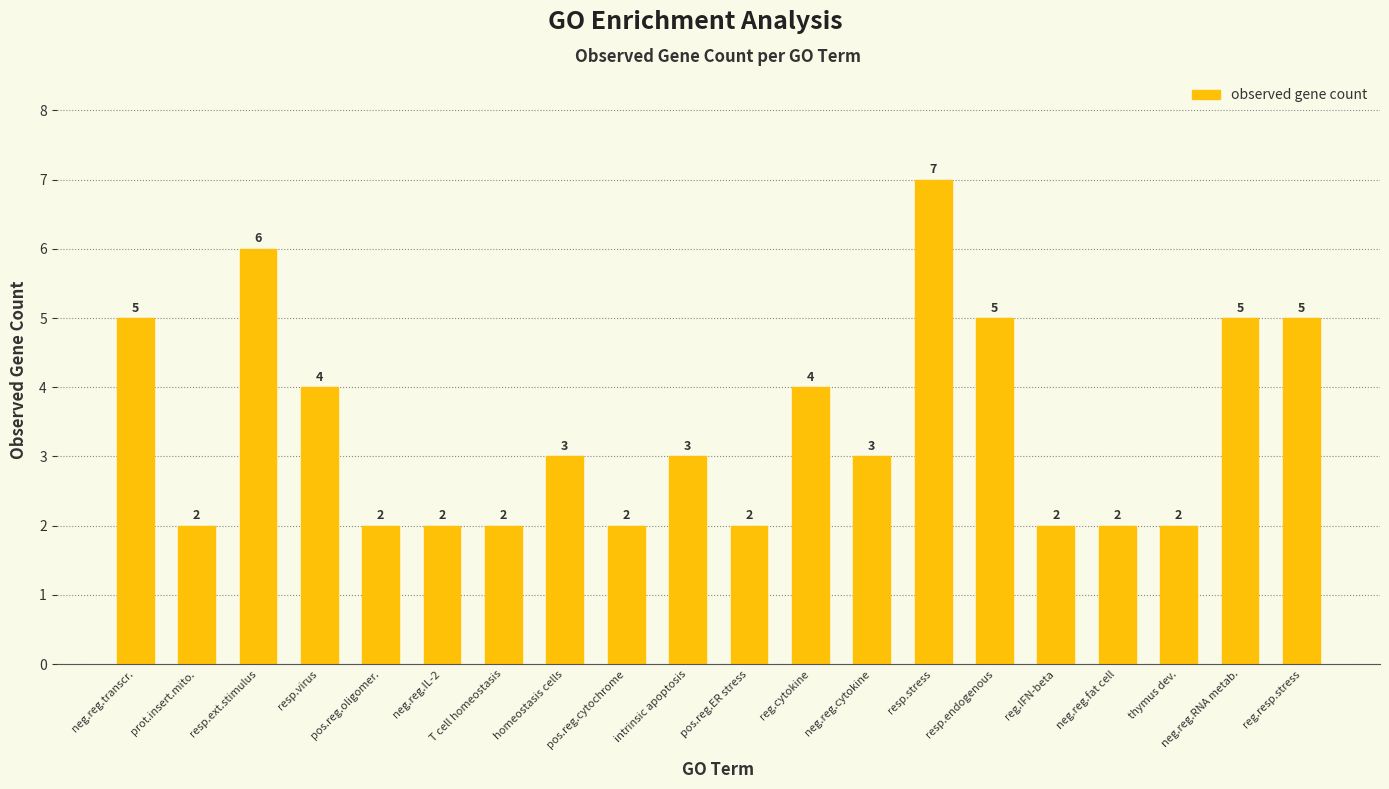

What is the value of the 15th bar from the left?

5